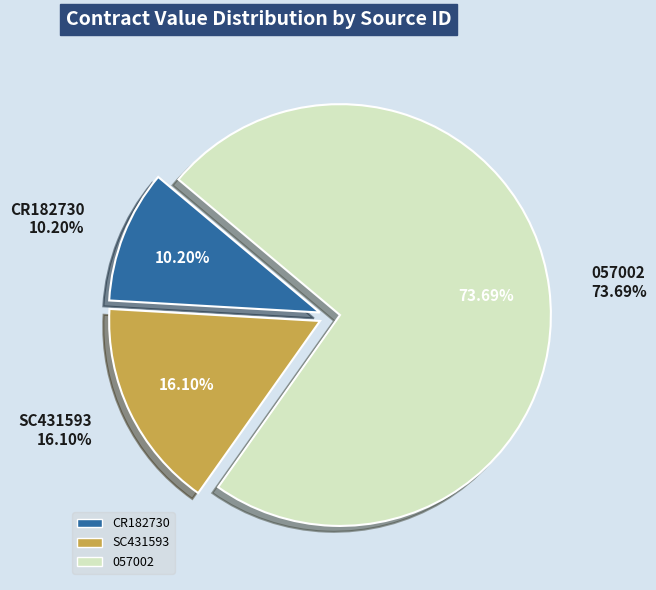

What percentage is NOT represented by 057002?

26.3%